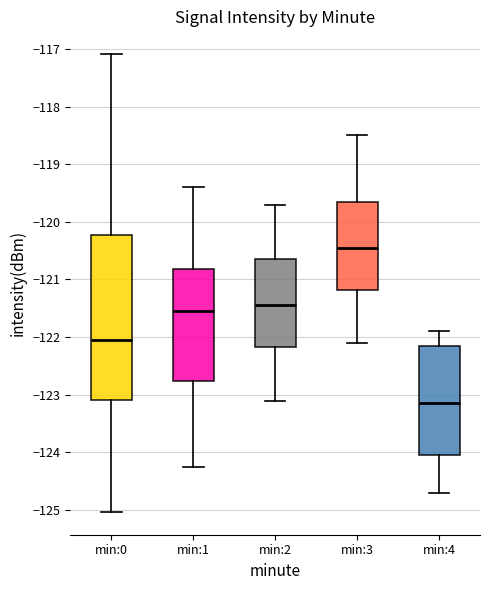

Comparing the boxes themselves (not the whiskers), which one is the tallest?

min:0